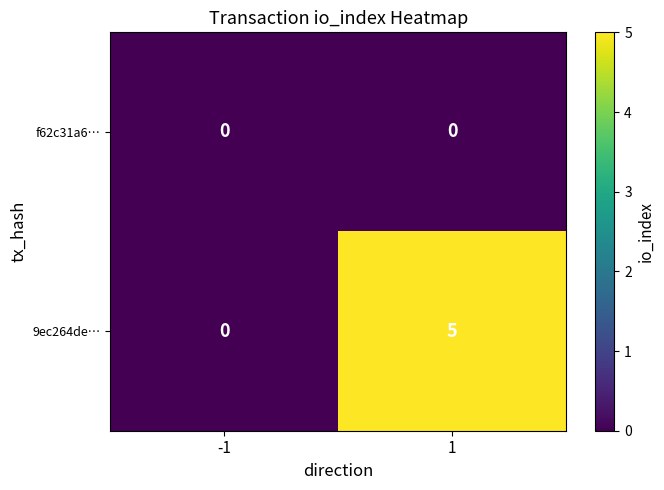

What is the sum of all 9ec264de… values?

5